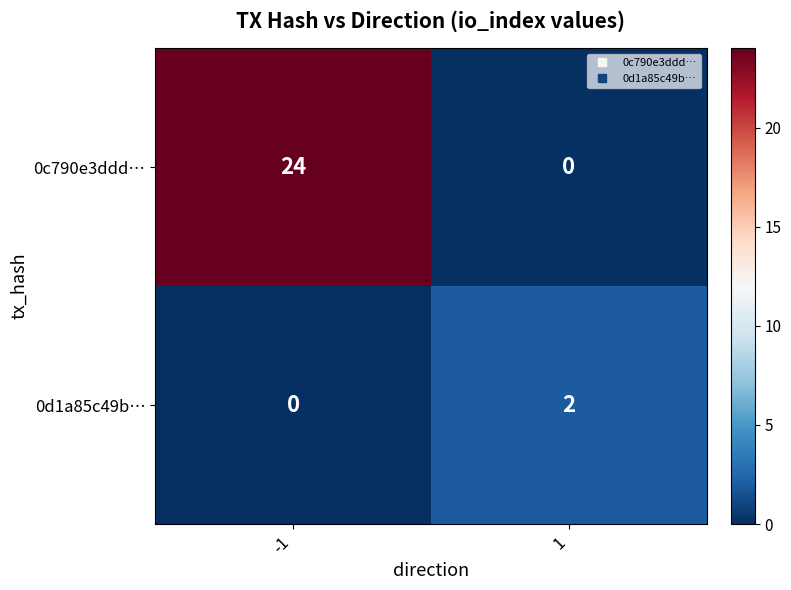

How many series are shown in this chart?

2